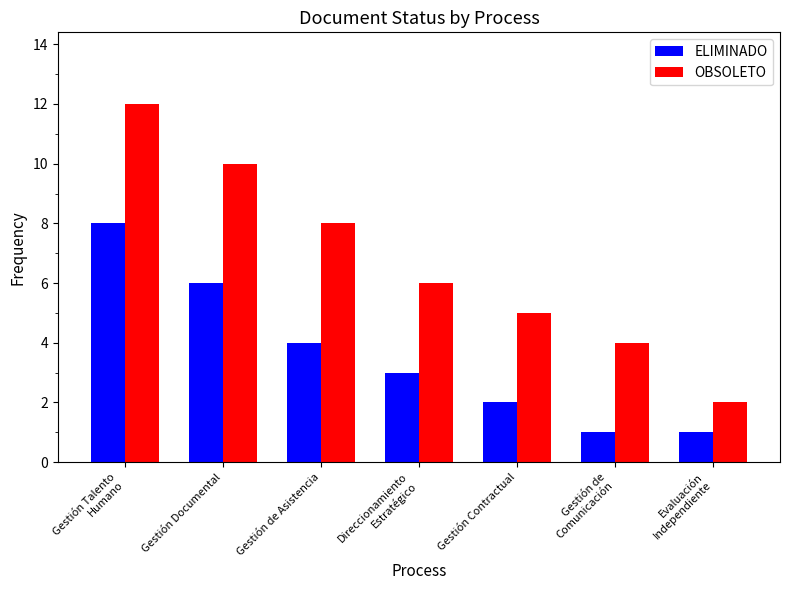

Which series has the widest spread of values?

OBSOLETO